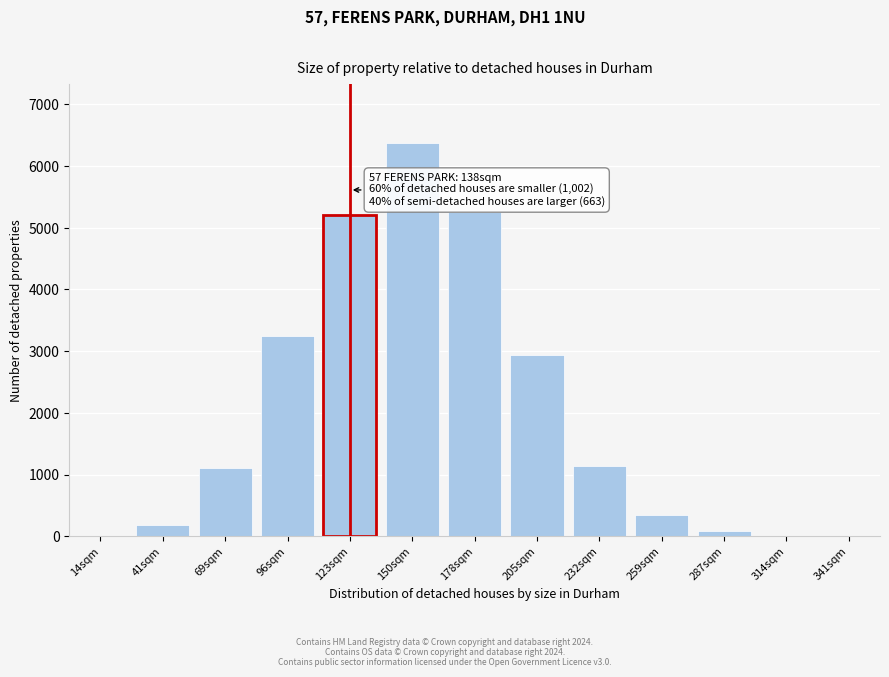

The chart shows a value of 305 at 232sqm. True or false?

False